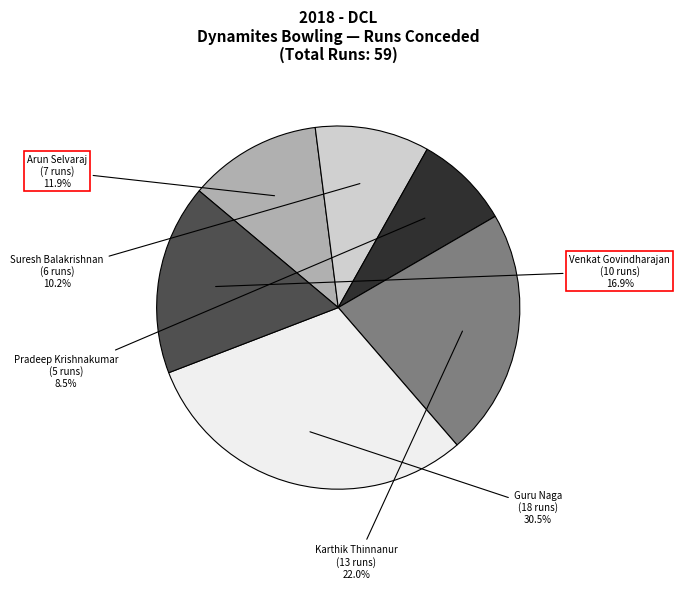

Approximately how many times larger is the value at Arun Selvaraj compared to Guru Naga?

0.4